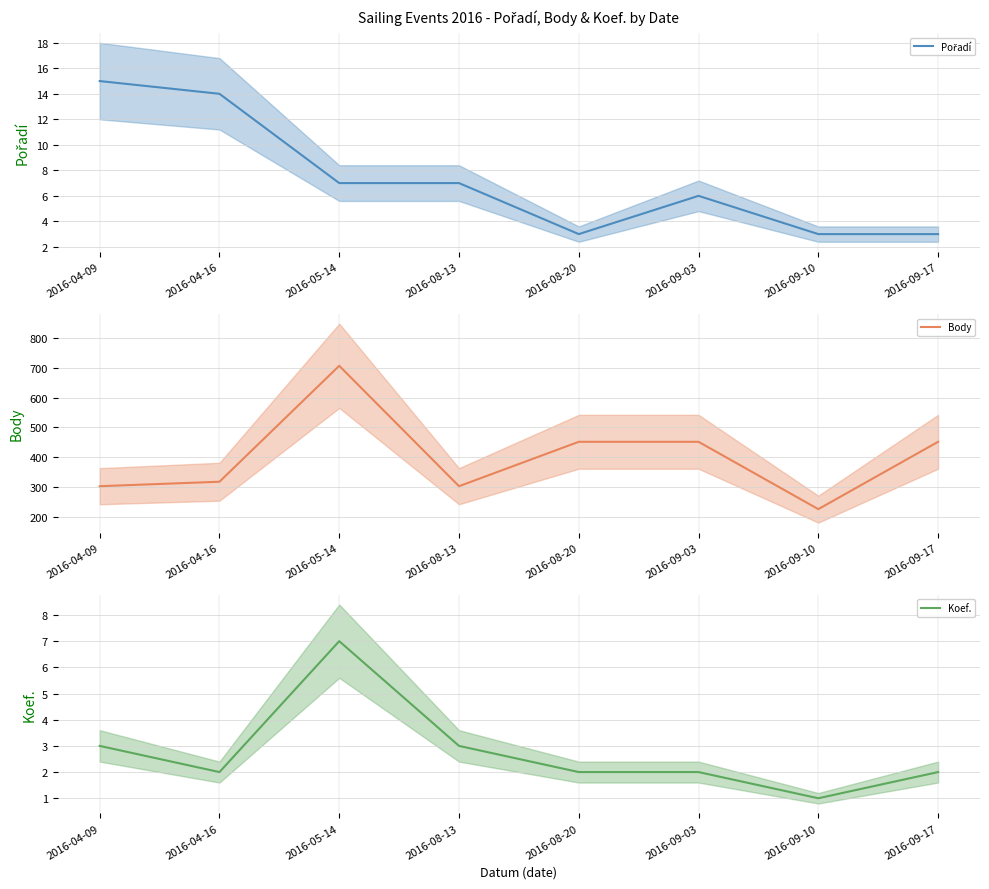

Rank the series by their maximum value, from highest to lowest.

Body, Pořadí, Koef.